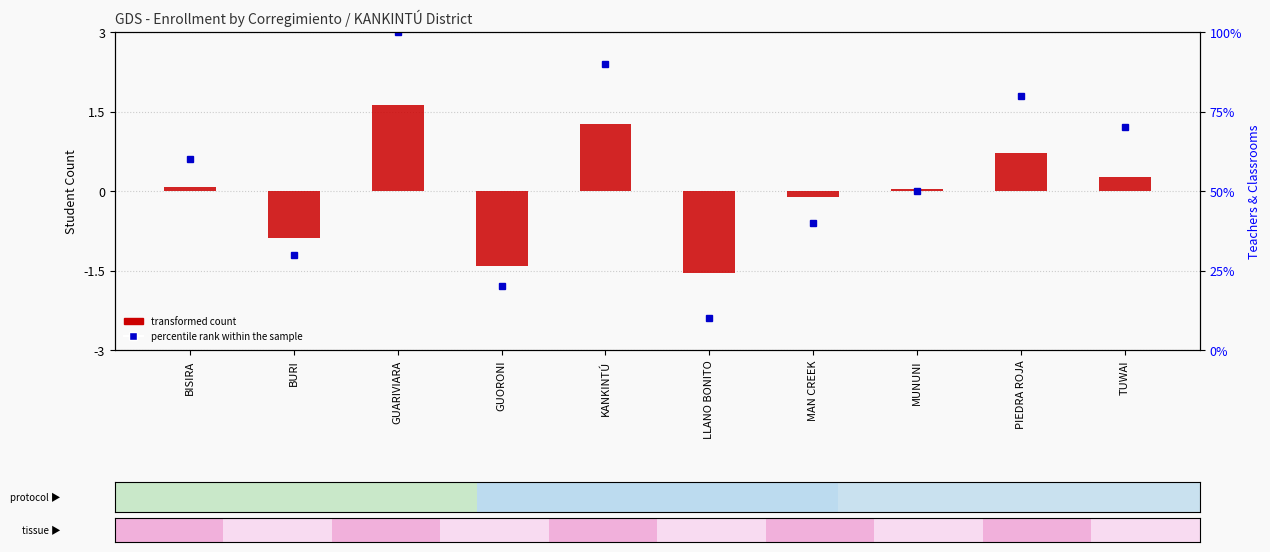

What is the sum of the values at TUWAI and MAN CREEK?

0.2